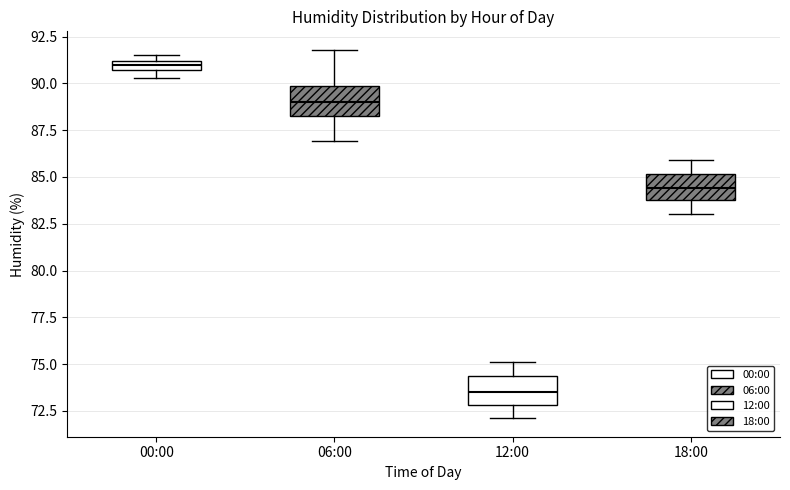

Which box has the lowest median line?

12:00